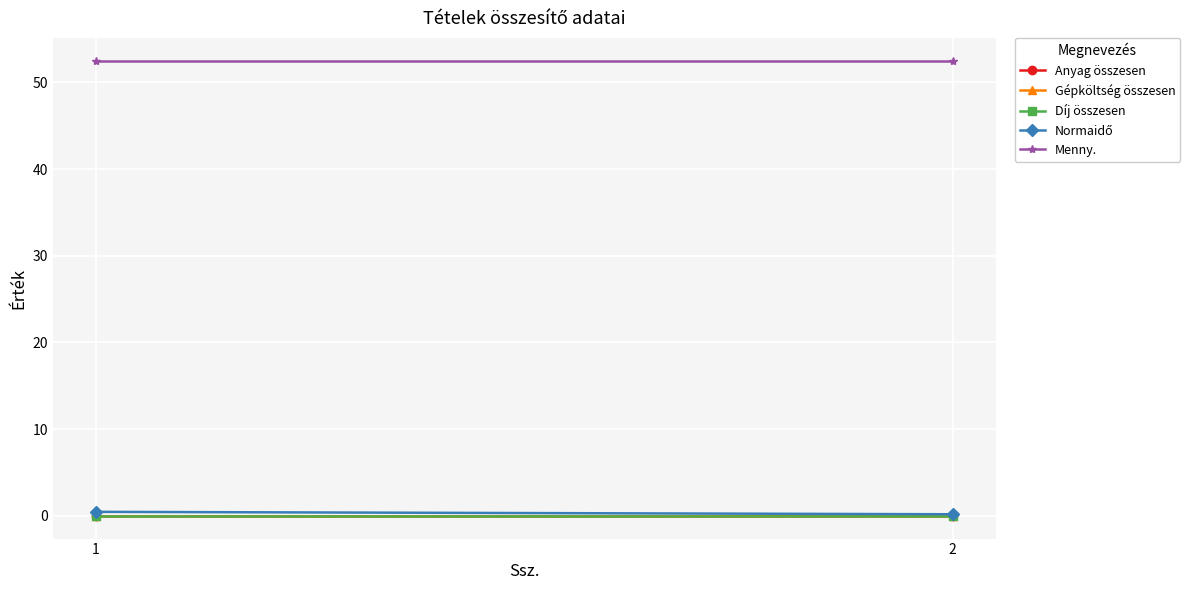

What is the difference between the maximum and minimum values in the Normaidő series?

0.3